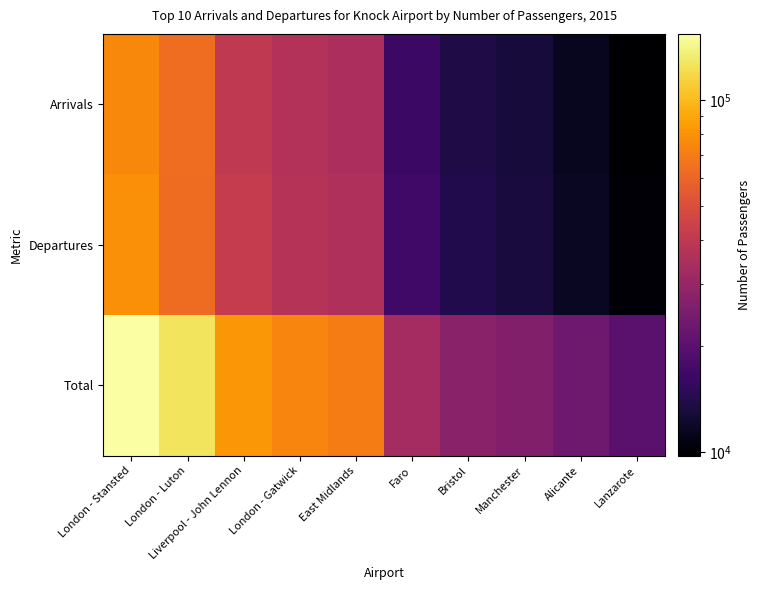

At how many categories does at least one series exceed 41598?

5